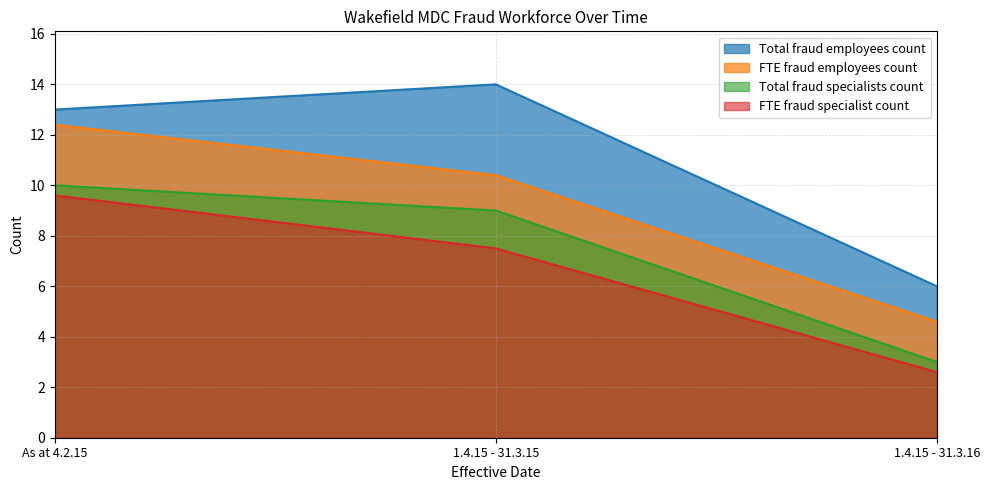

Reading right to left, extract all data points from this chart.

Total fraud employees count: 1.4.15 - 31.3.16=6.0	1.4.15 - 31.3.15=14.0	As at 4.2.15=13.0
FTE fraud employees count: 1.4.15 - 31.3.16=4.6	1.4.15 - 31.3.15=10.4	As at 4.2.15=12.4
Total fraud specialists count: 1.4.15 - 31.3.16=3.0	1.4.15 - 31.3.15=9.0	As at 4.2.15=10.0
FTE fraud specialist count: 1.4.15 - 31.3.16=2.6	1.4.15 - 31.3.15=7.5	As at 4.2.15=9.6